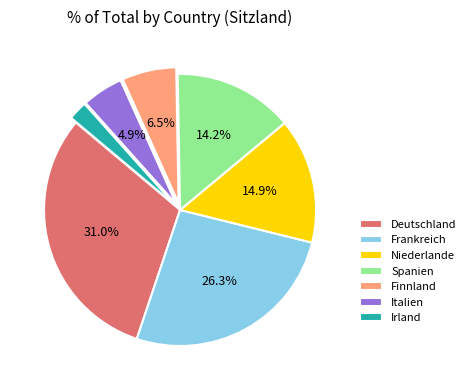

What percentage is the Spanien slice, to the nearest percent?

14%